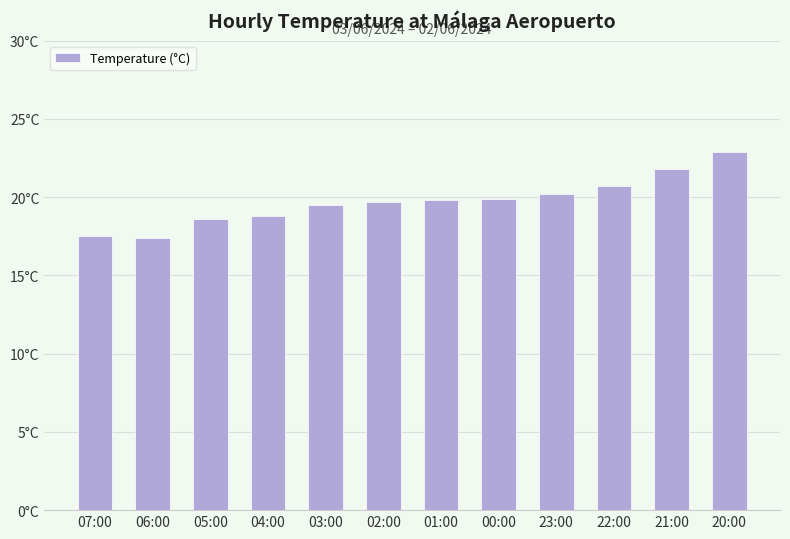

What is the average value?

19.7